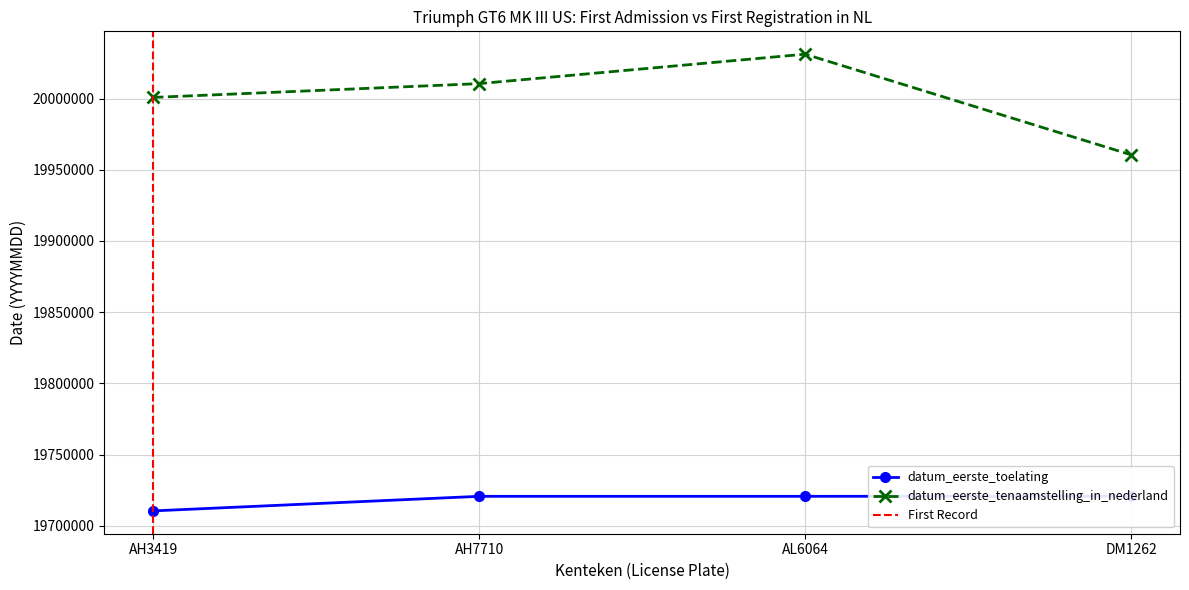

True or false: datum_eerste_toelating has a value of 19720630 at AH7710.

True